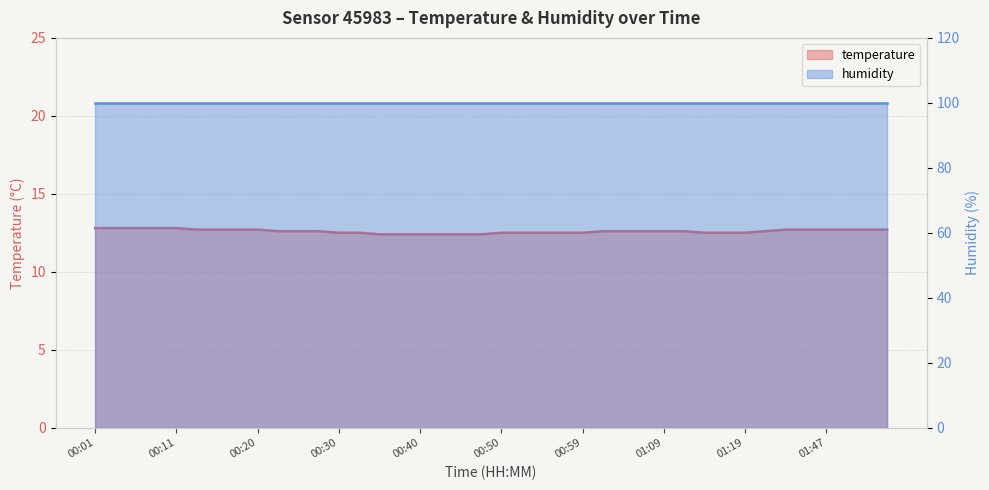

Where is the data nearest to the value 12?

00:35